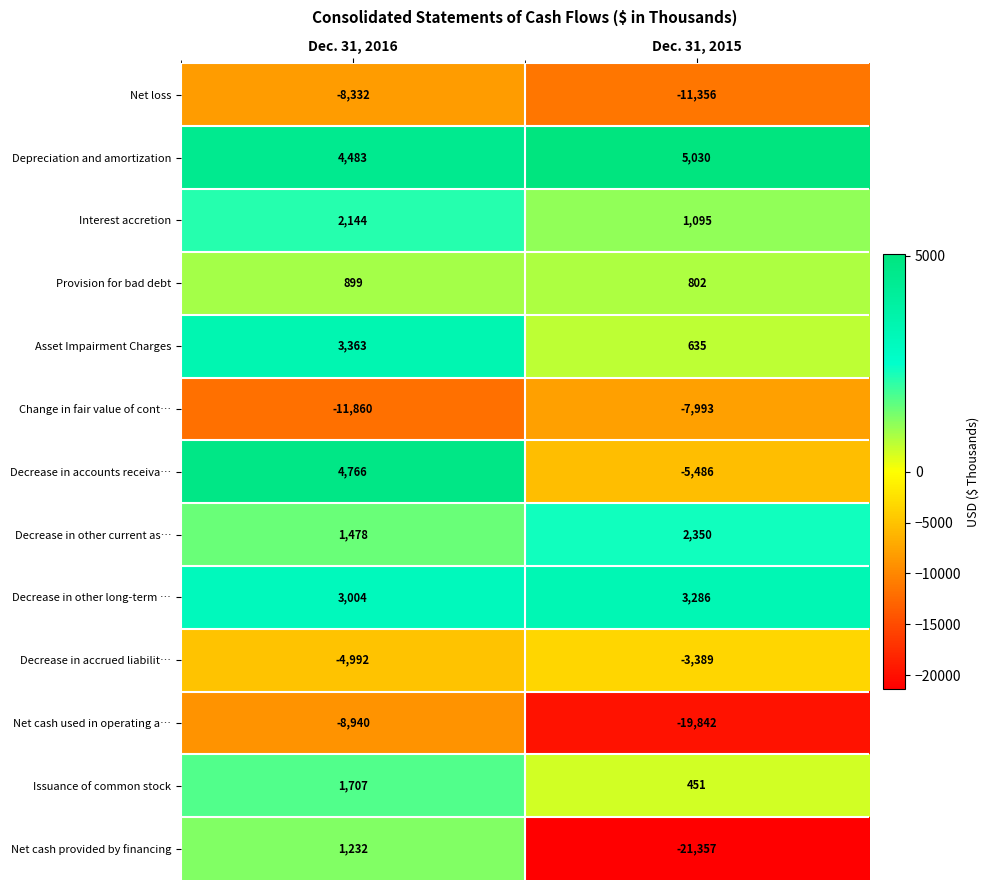

Which label corresponds to the smallest value in the chart?

Dec. 31, 2015